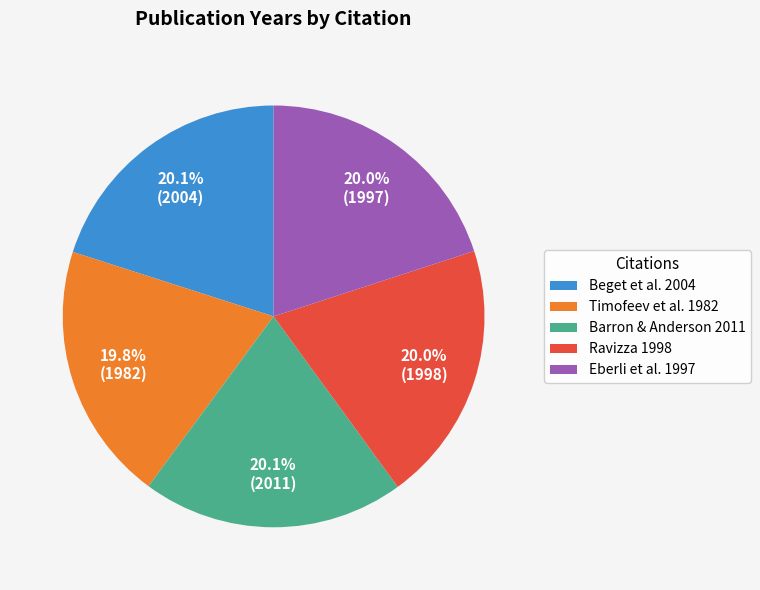

Is the sum of Timofeev et al. 1982 and Ravizza 1998 greater than half?

No